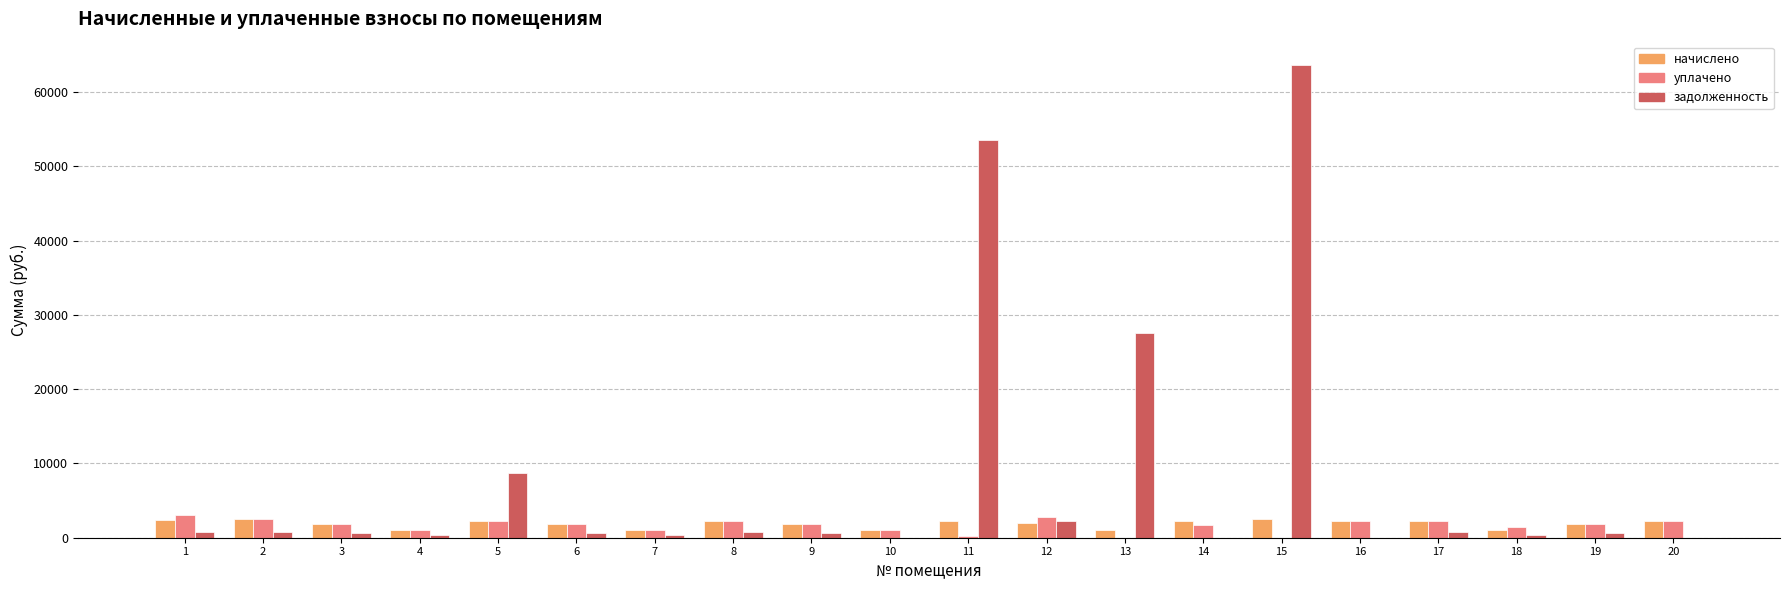

What is the total value across all series at 16?

4571.9